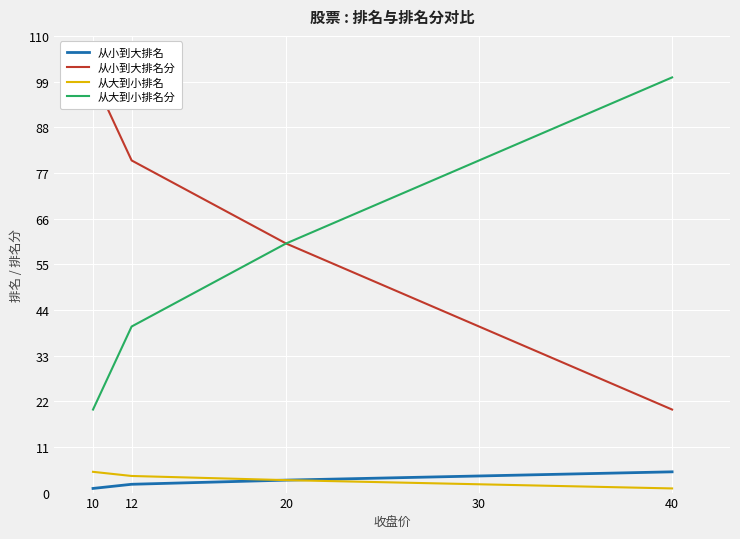

At which label does 从大到小排名 first exceed 3?

10